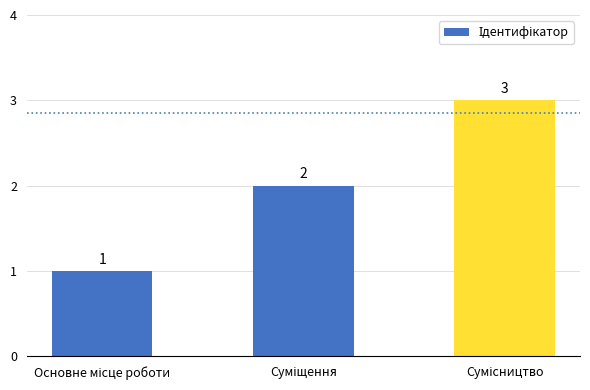

How many values are between 1 and 3?

3